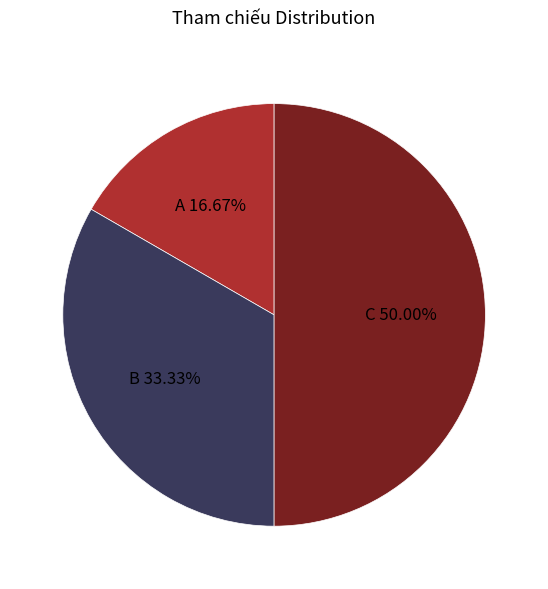

To the nearest percent, what is the difference between the largest and smallest slice percentages?

33%